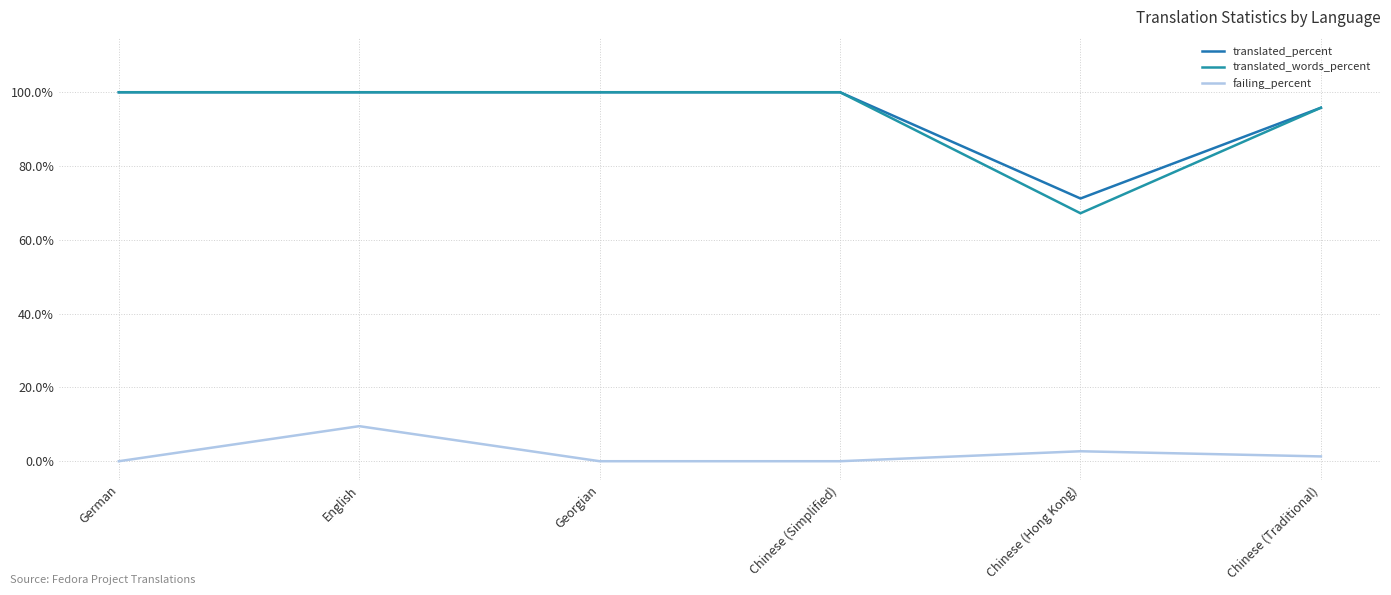

Is this an area chart (filled region under the line)?

No